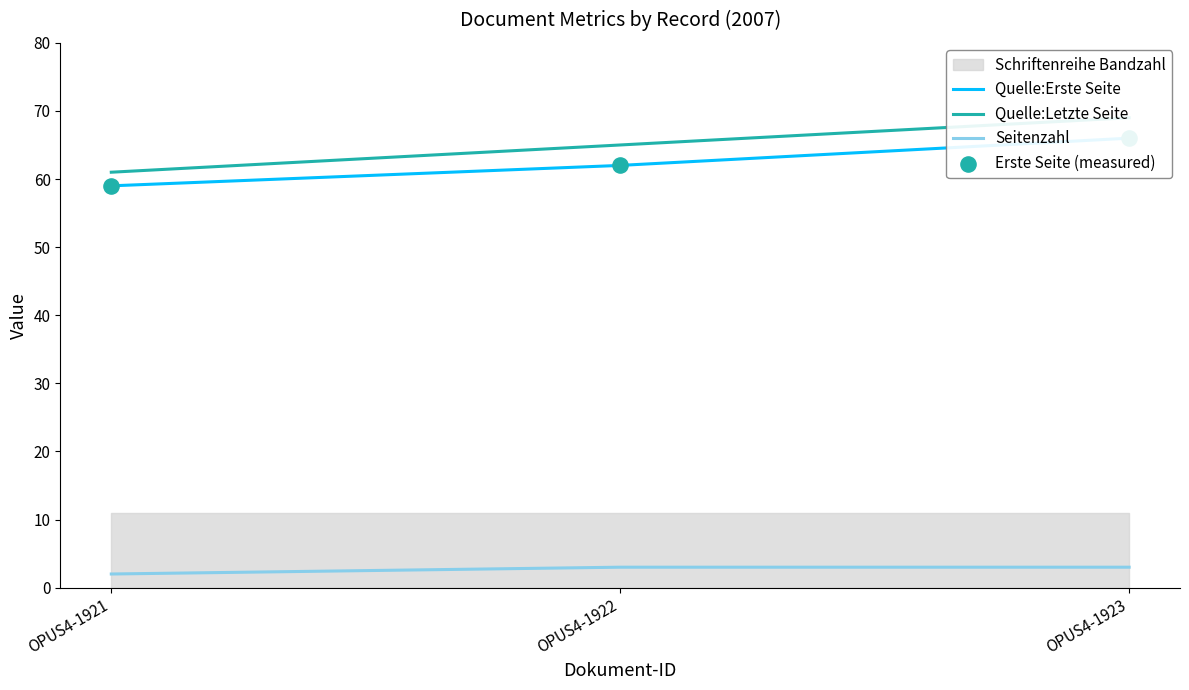

Which series contains the highest Y value?

Quelle:Letzte Seite